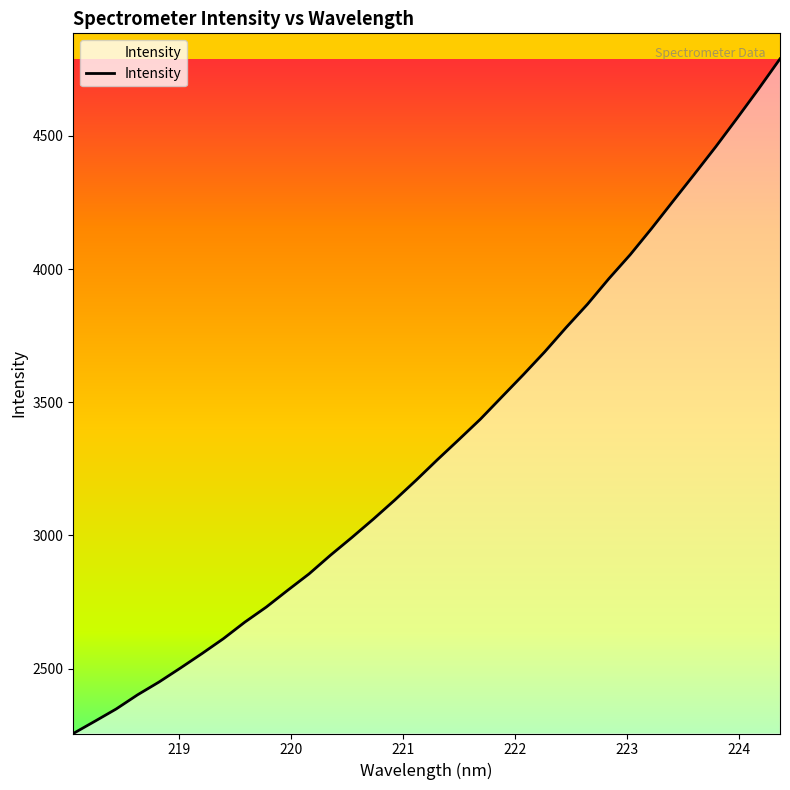

What is the difference between the maximum and minimum values?

2532.3